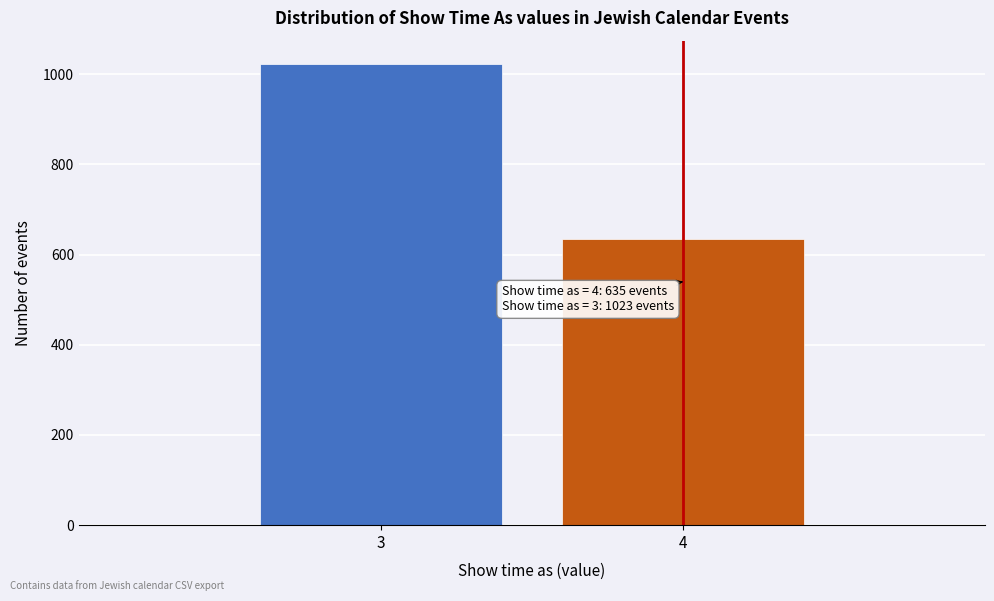

Reading left to right, list all the values displayed in this chart.

1023	635